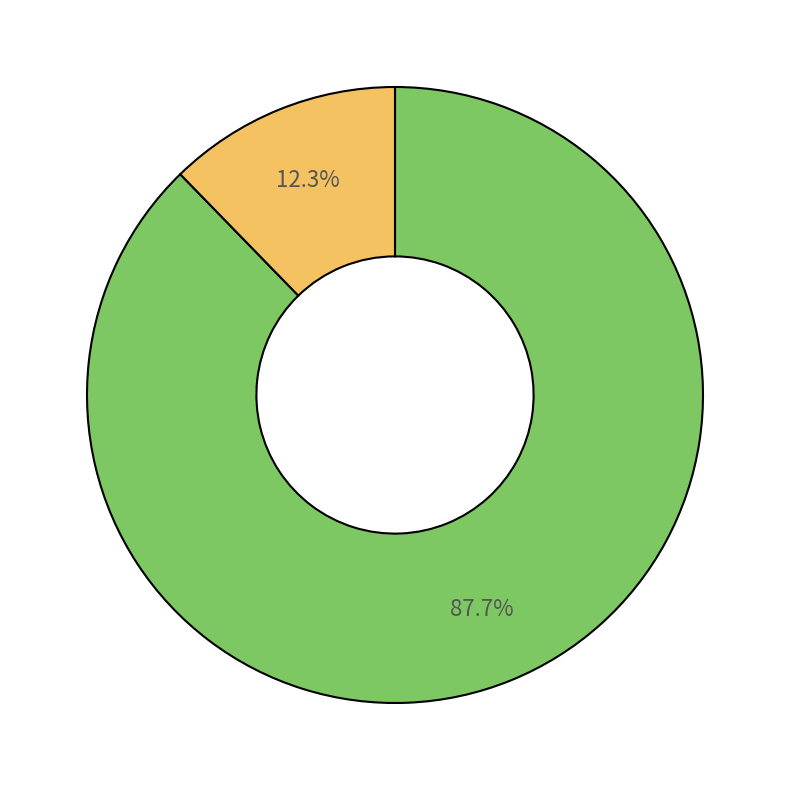

Is there a majority slice in this chart?

Yes